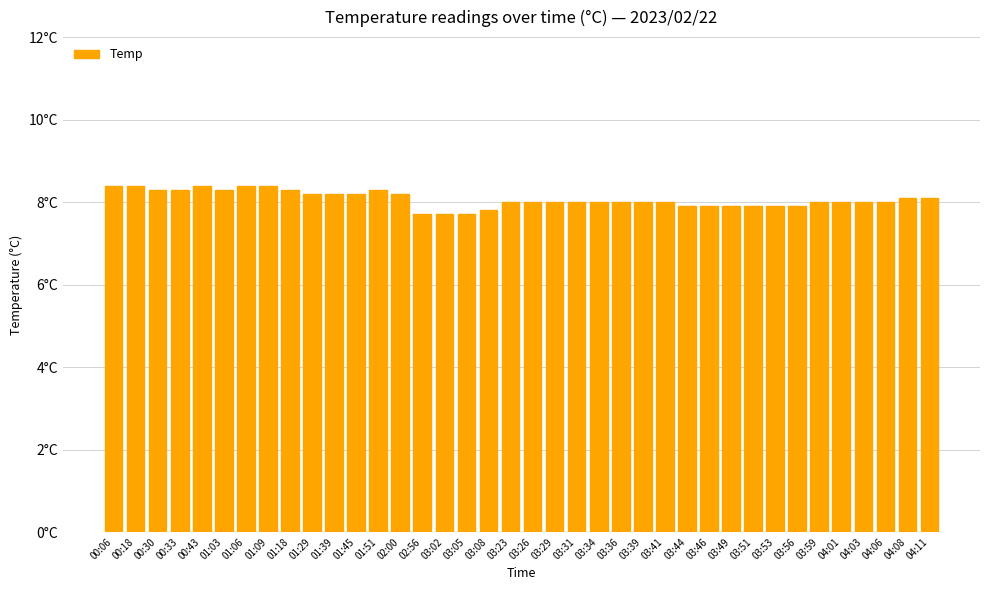

How many bars are there in total?

38